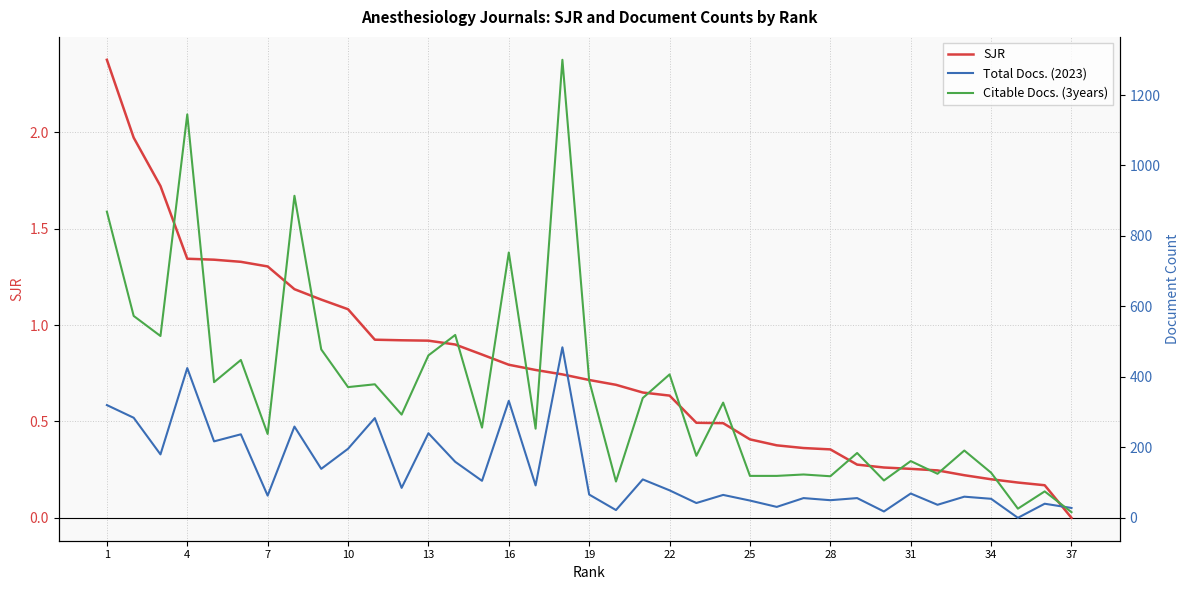

True or false: SJR has a value of 1.3 at 37.

False